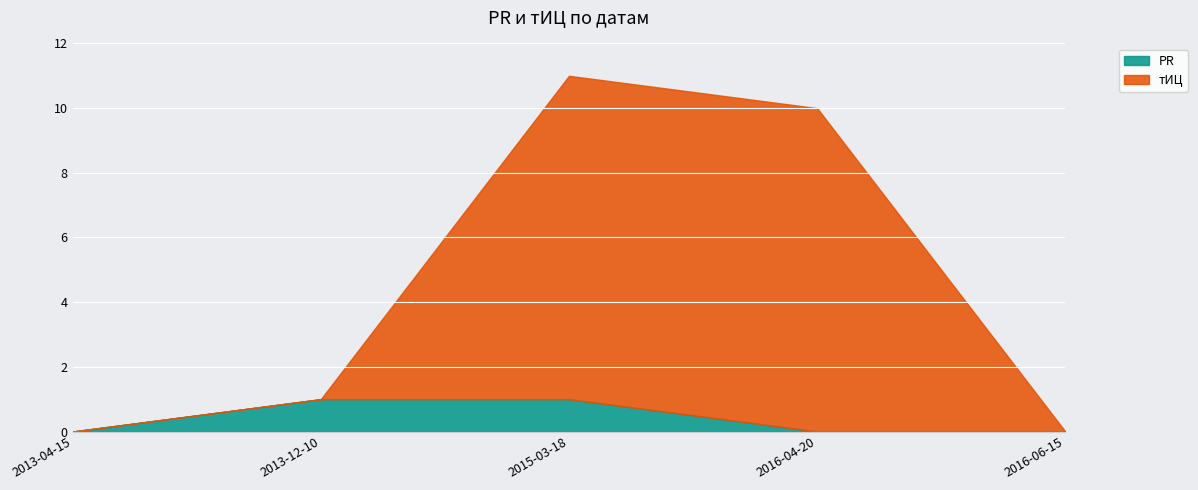

What is the sum of all PR values?

2